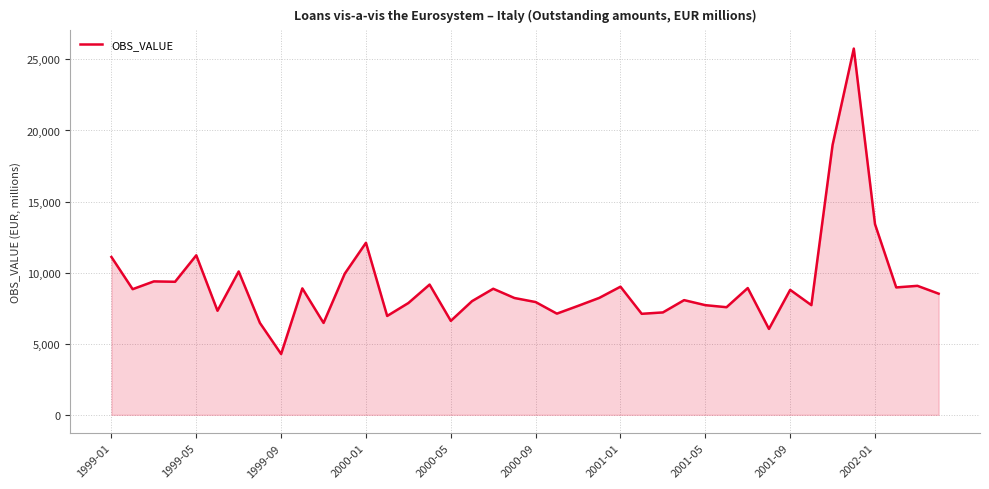

What is the greatest value displayed?

25761